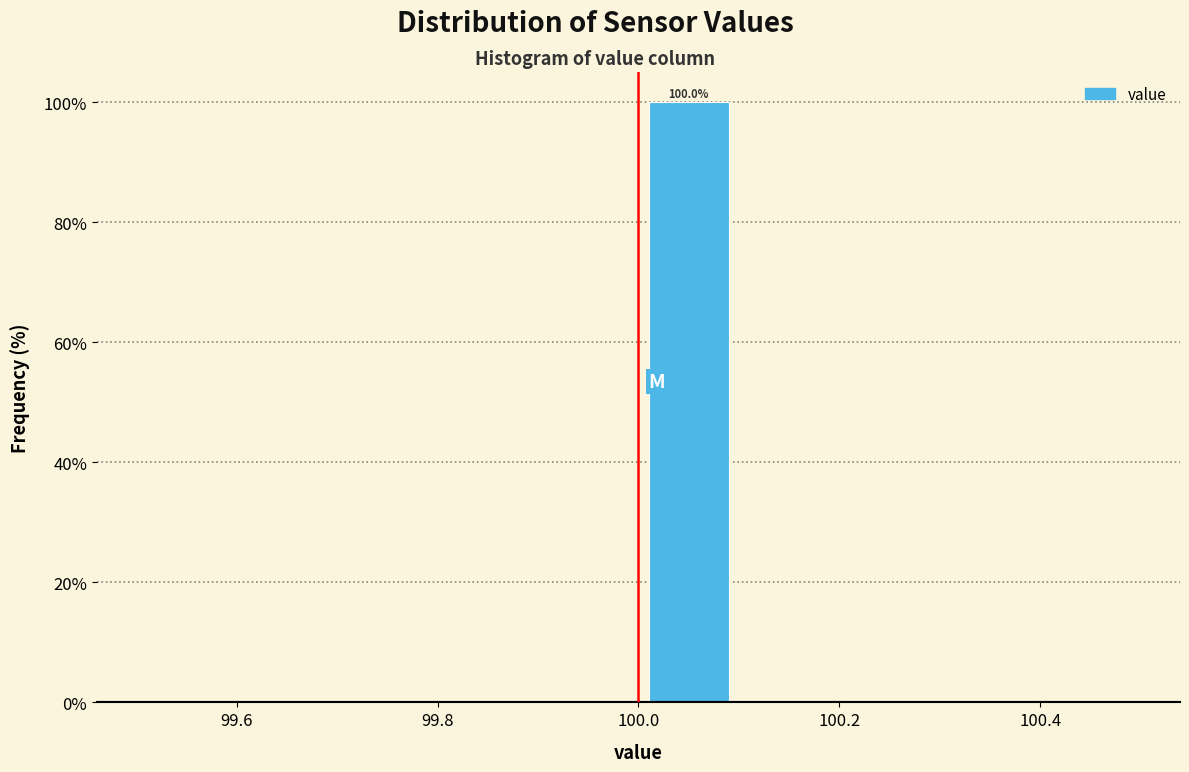

Which range on the x-axis has the tallest bar?

100.0 to 100.1